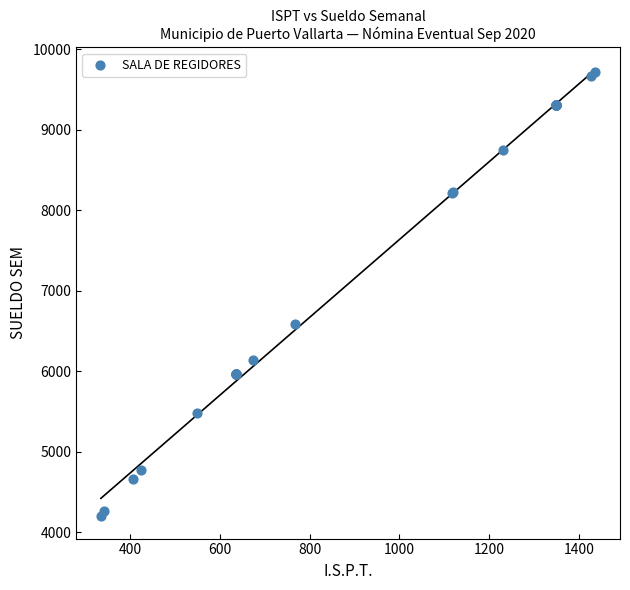

What Y value in the scatter plot is closest to 6955?

6583.5